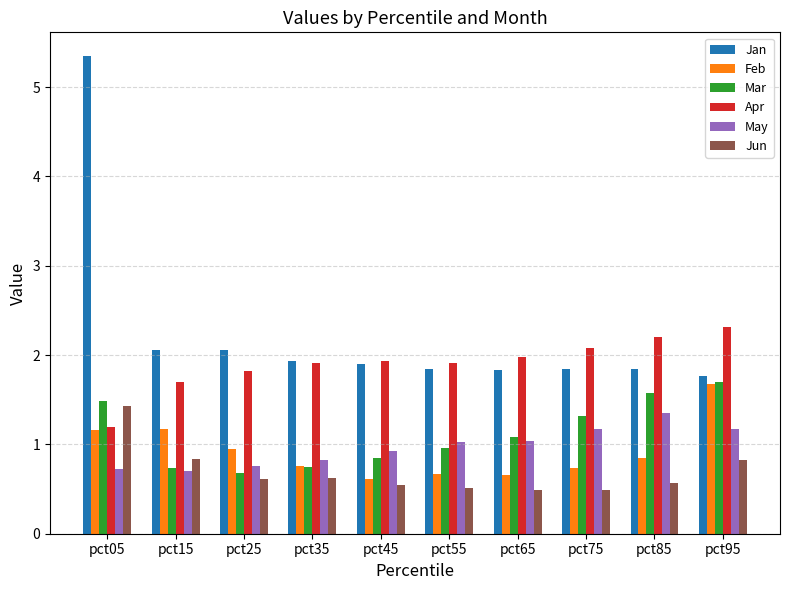

How many bars are there in total?

60